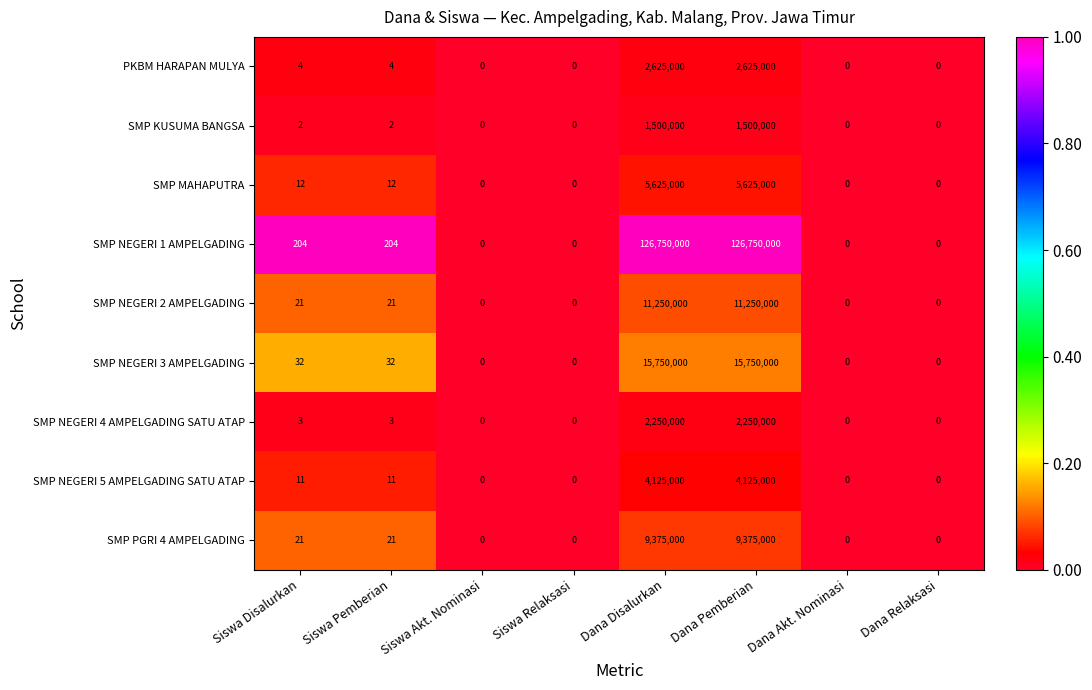

What is the spread (max minus min) of values at Siswa Disalurkan?

202